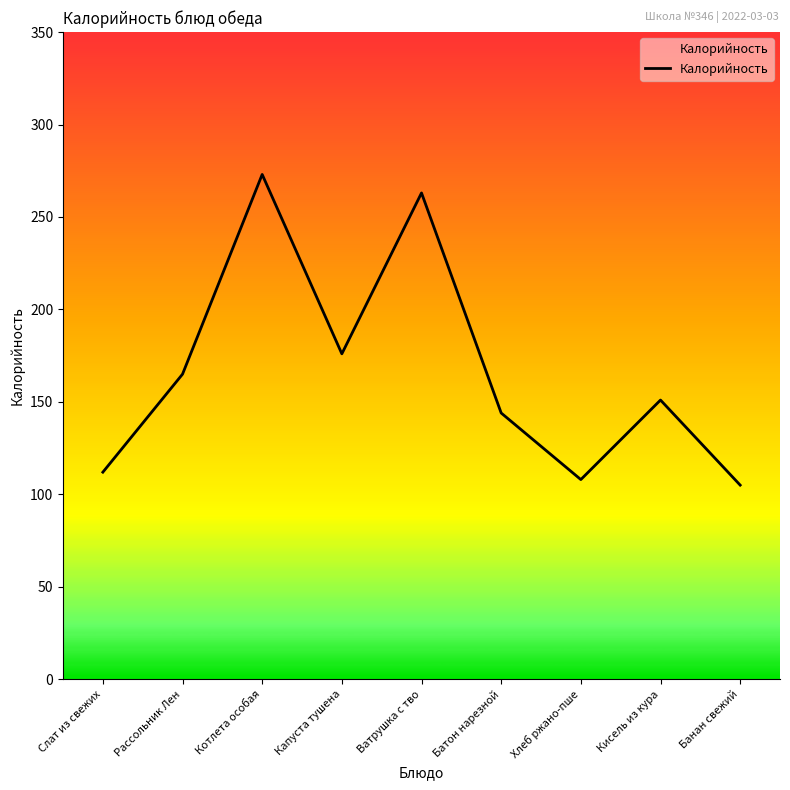

How many distinct data groups are displayed?

1